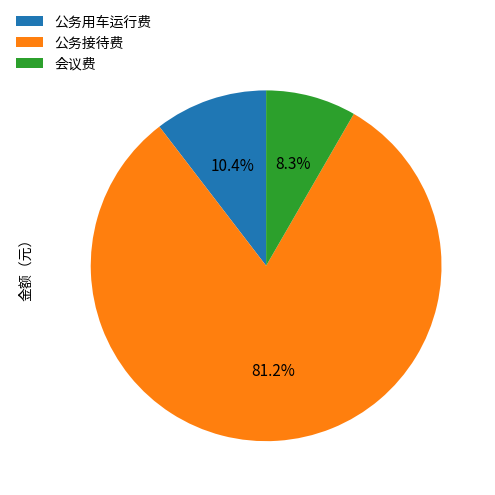

Is there any slice that represents more than half of the pie?

Yes